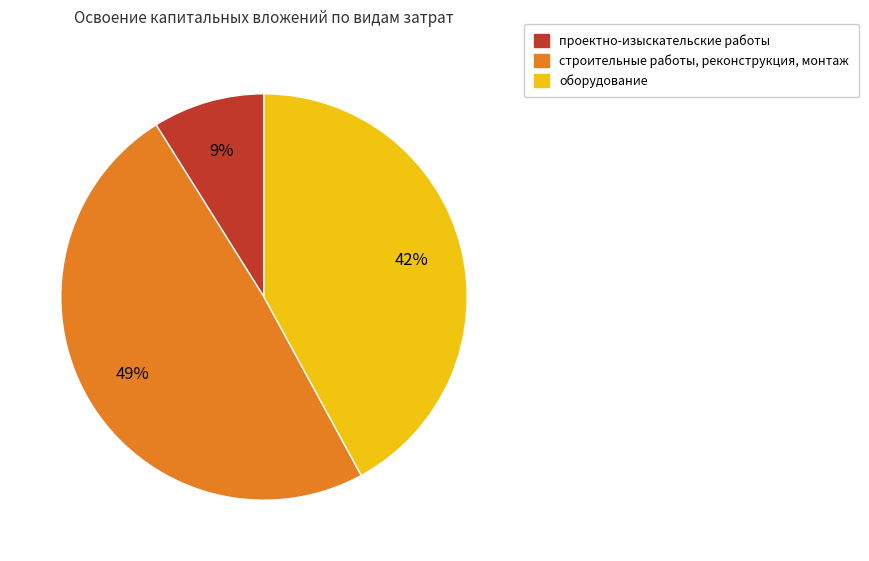

Is there a majority slice in this chart?

No